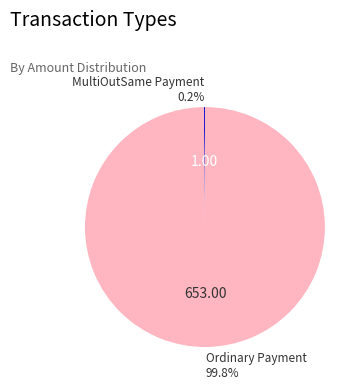

What is the majority slice?

Ordinary Payment